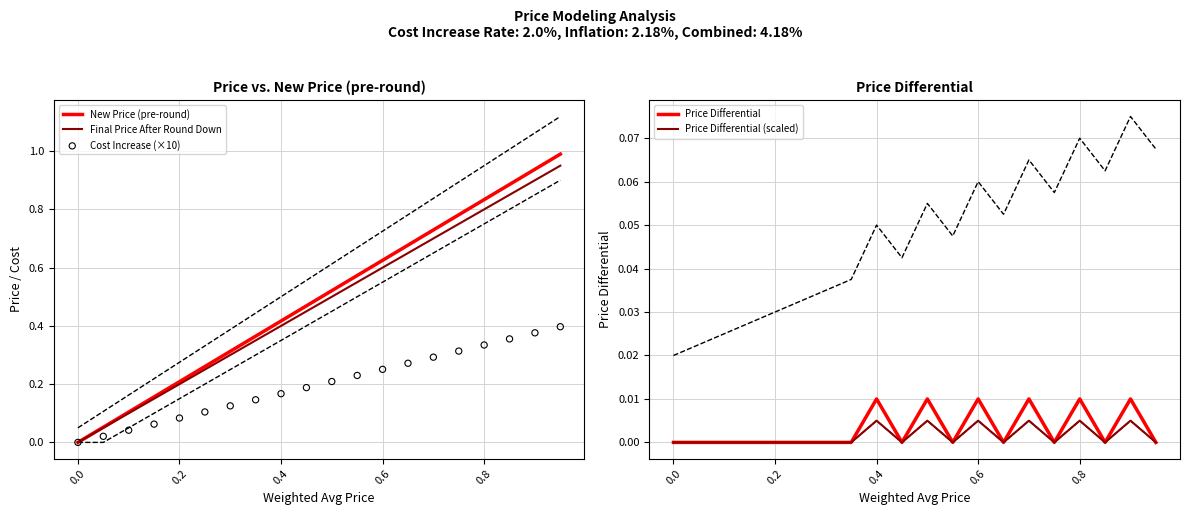

Which series has the largest Y range (max minus min)?

New Price (pre-round)